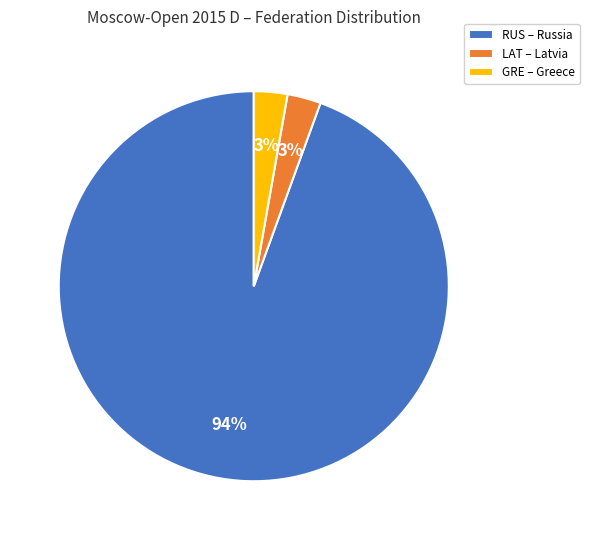

To the nearest percent, what is the average slice percentage?

33%